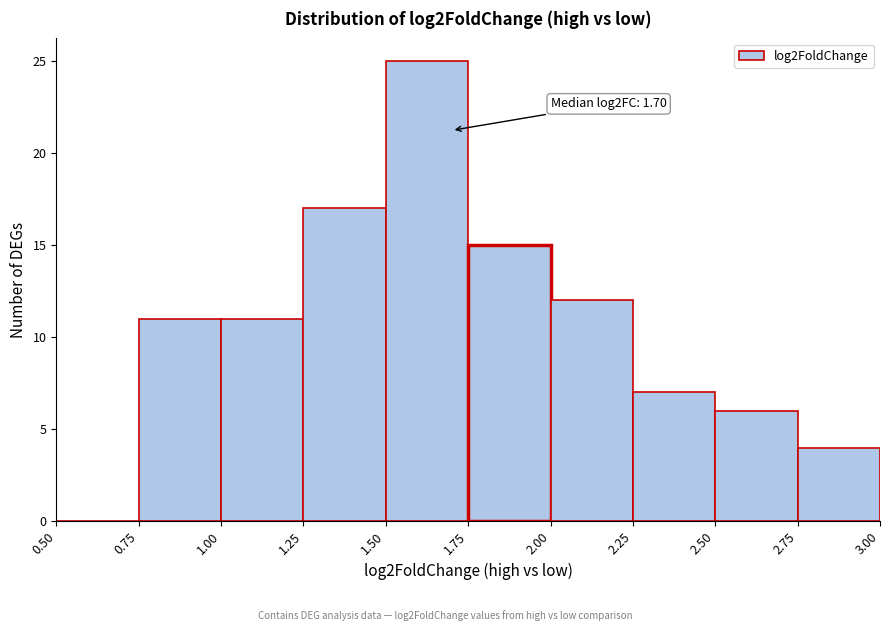

Over which range of the x-axis is the bar tallest?

1.50 to 1.75